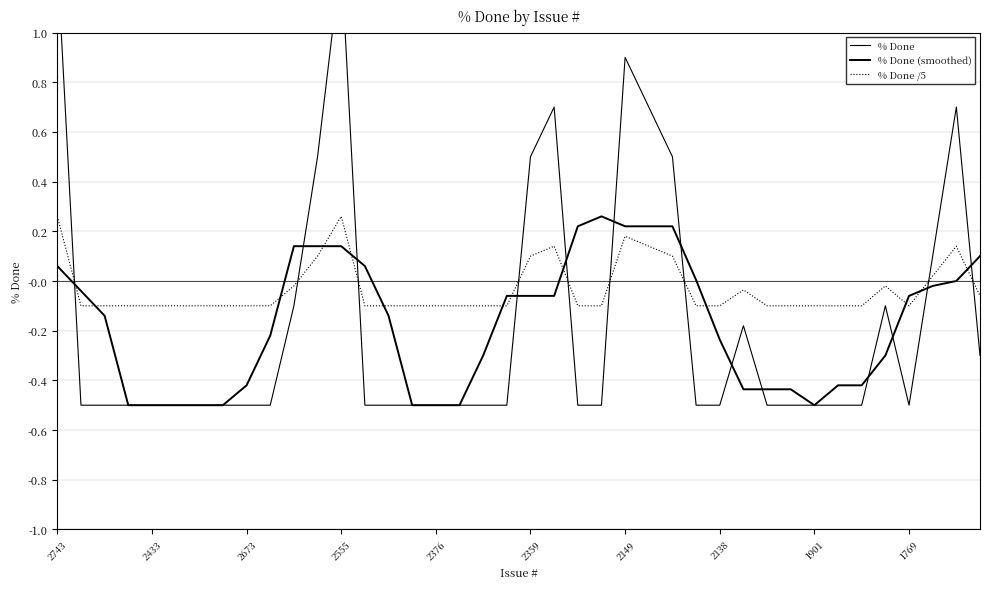

Which has a higher value, 1769 or 2673?

1769